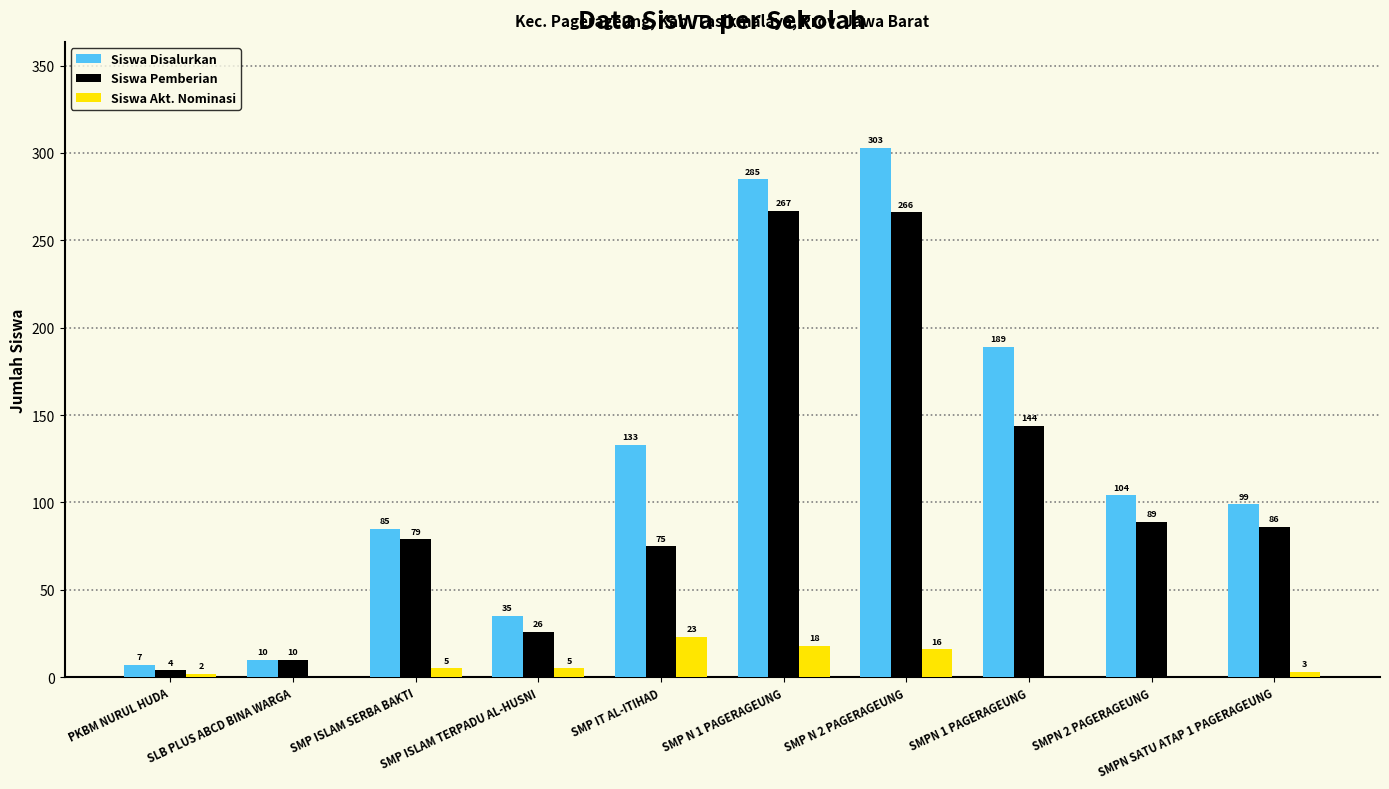

What is the maximum value shown in the chart?

303